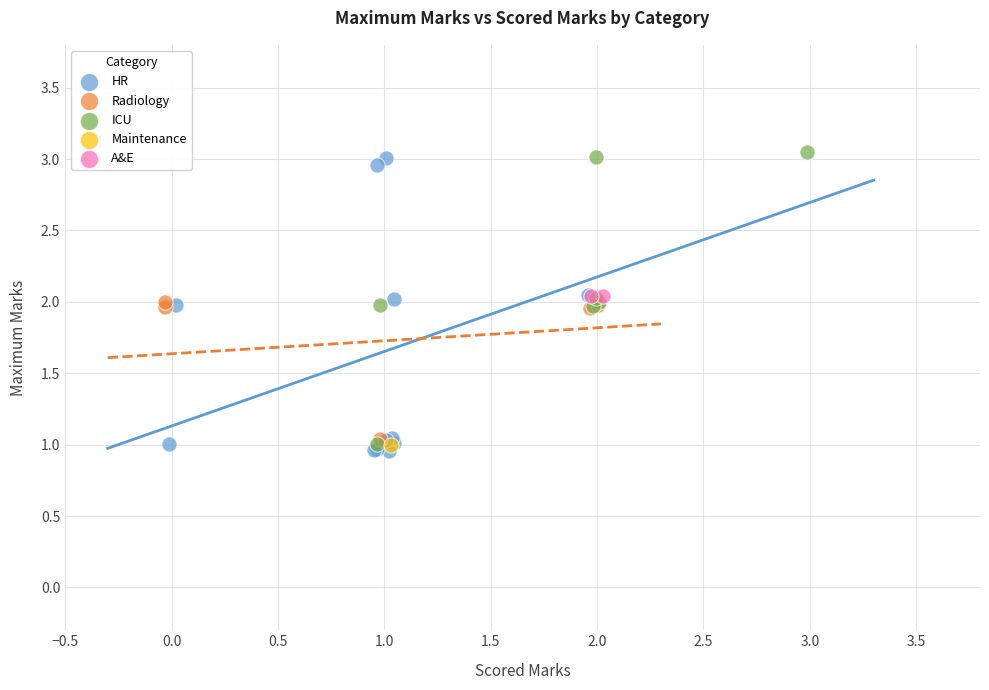

What are all the series names shown in the legend?

HR, Radiology, ICU, Maintenance, A&E